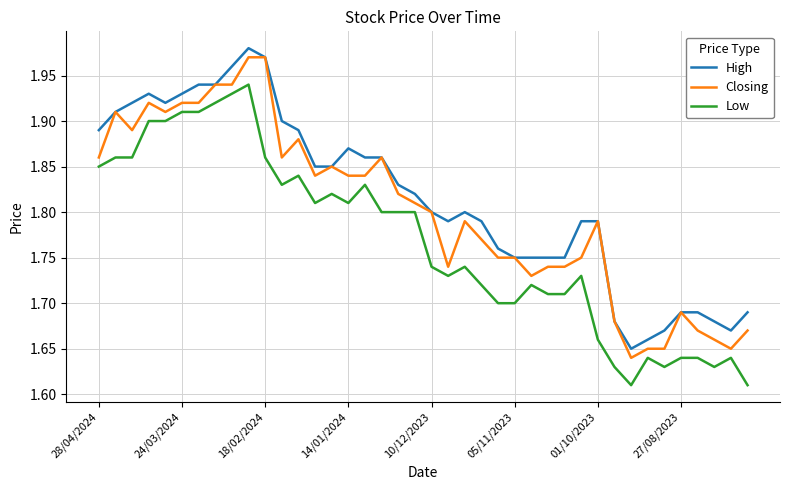

List the series in order of their overall mean, lowest first.

Low, Closing, High